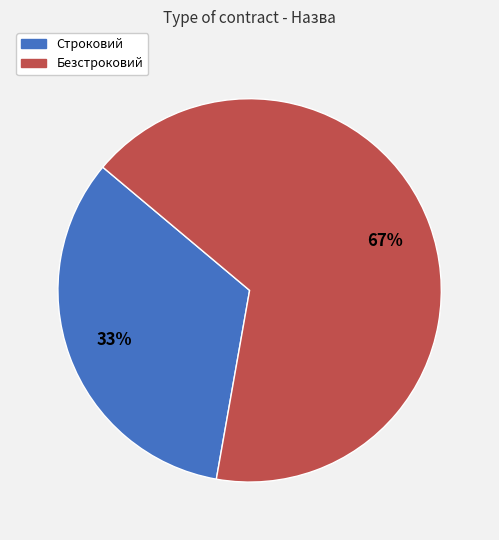

How many slices are in this pie chart?

2